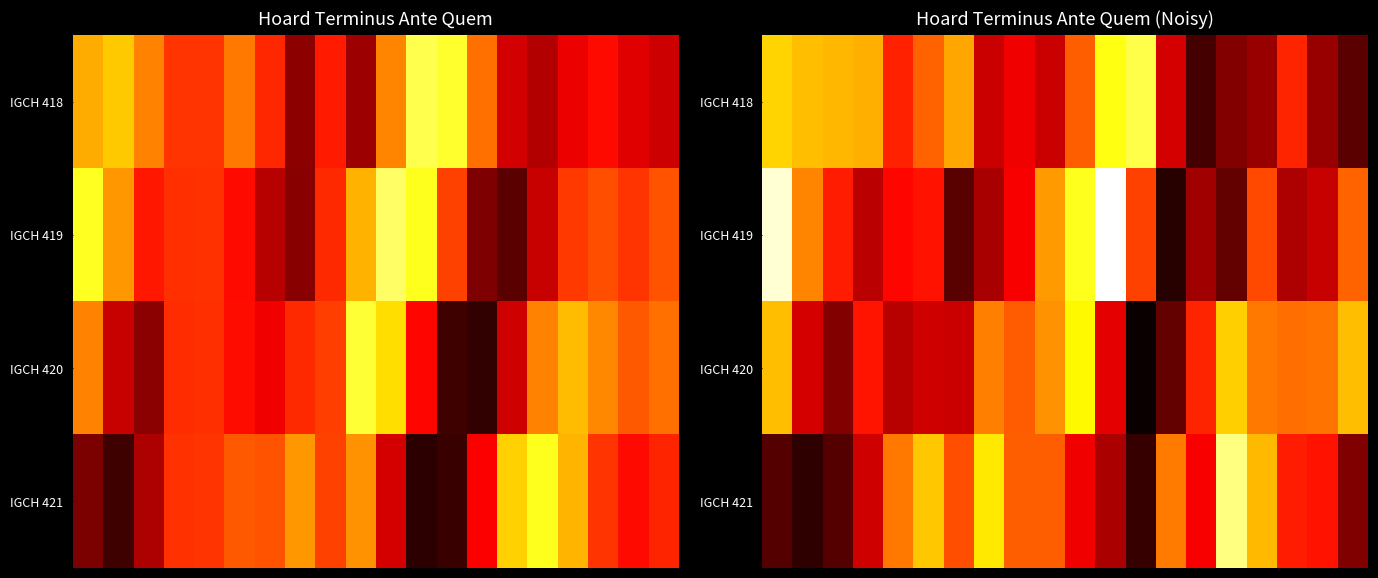

What is the difference between the maximum and second lowest values in the IGCH 418 series?

230.5